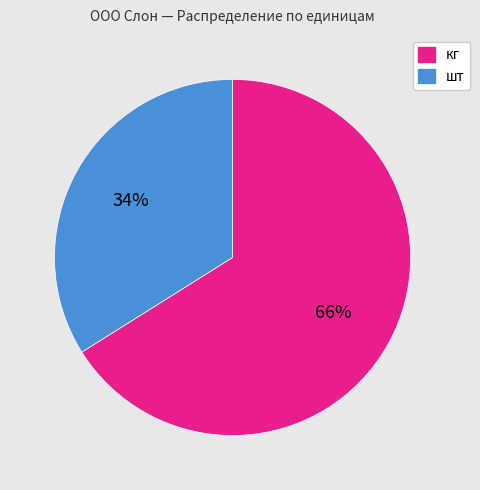

To the nearest percent, what is the average slice percentage?

50%